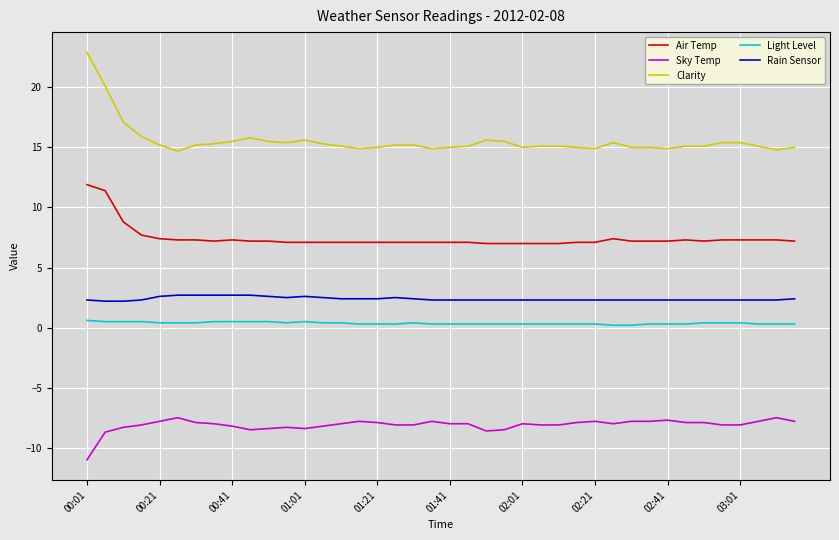

What is the minimum value for Sky Temp?

-11.0